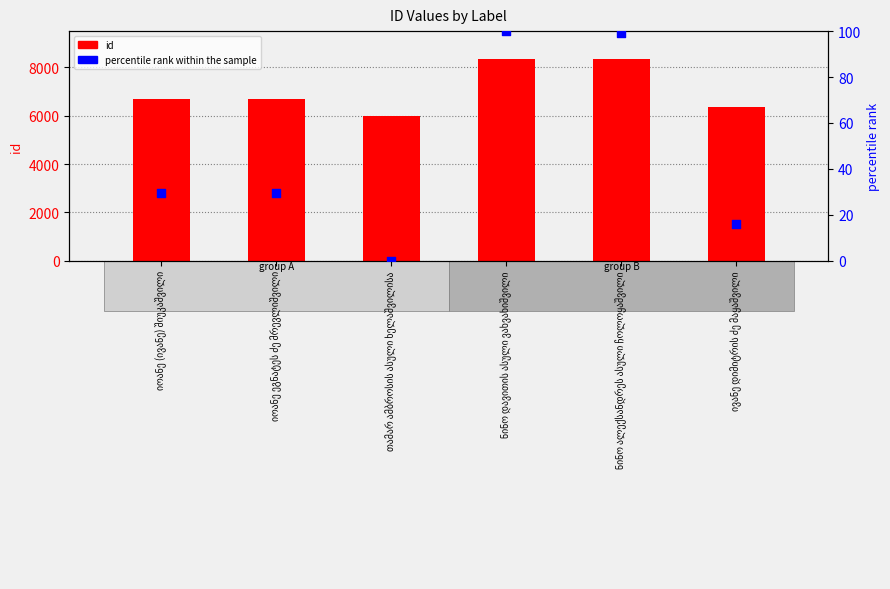

Which series has the widest spread of Y values?

id